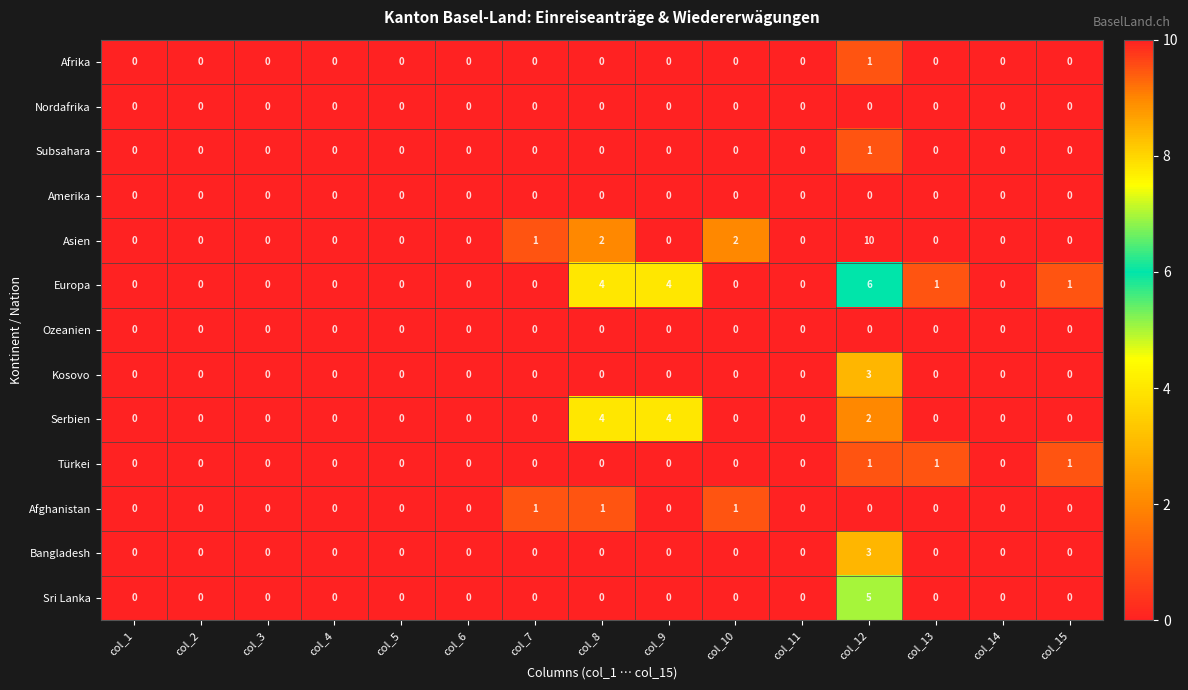

Between col_10 and col_12, which series saw the biggest shift?

Asien